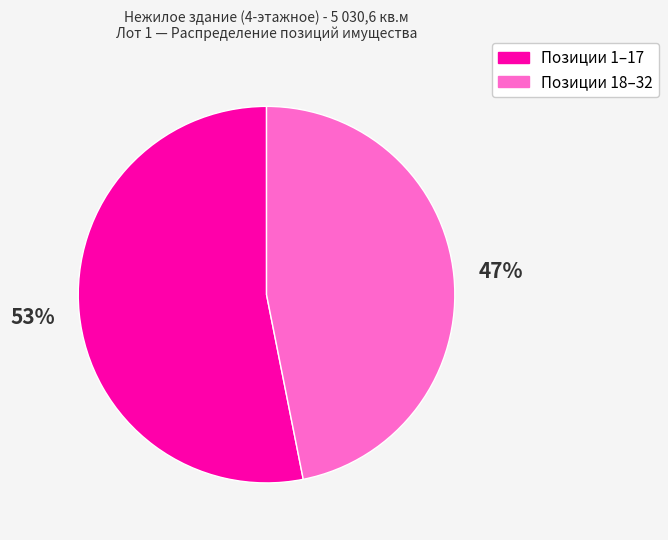

How many slices are in this pie chart?

2